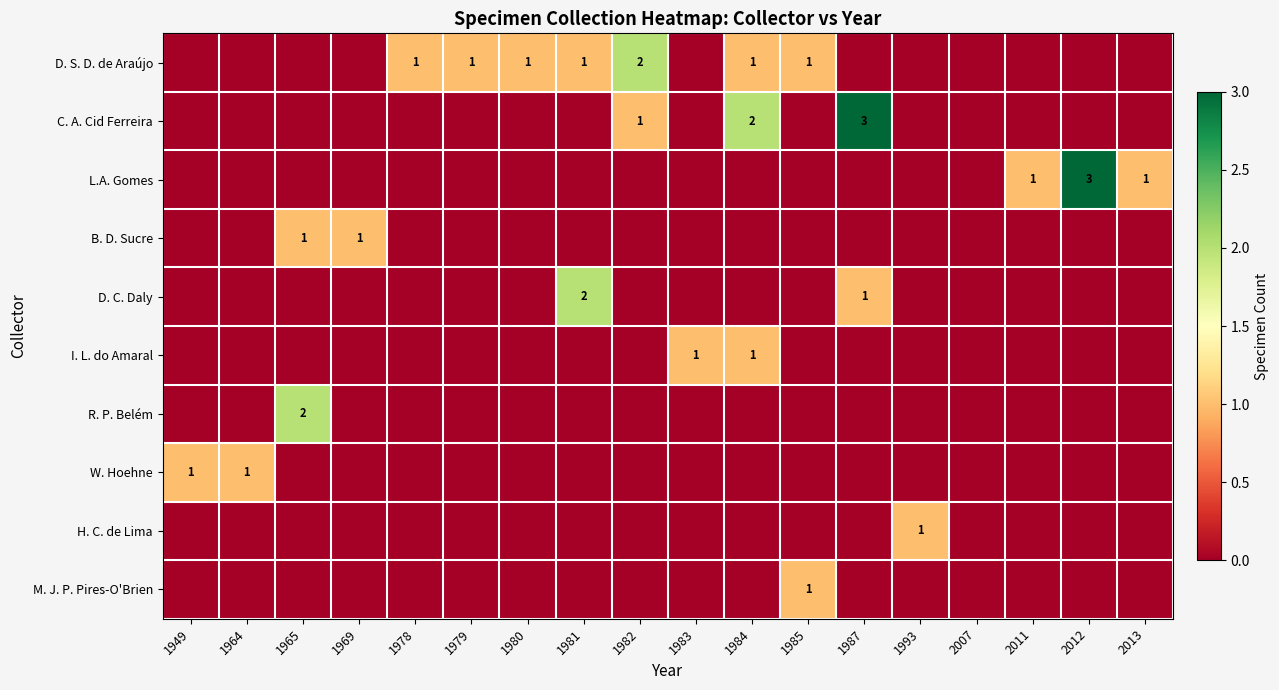

Which series has the largest range (max minus min)?

C. A. Cid Ferreira